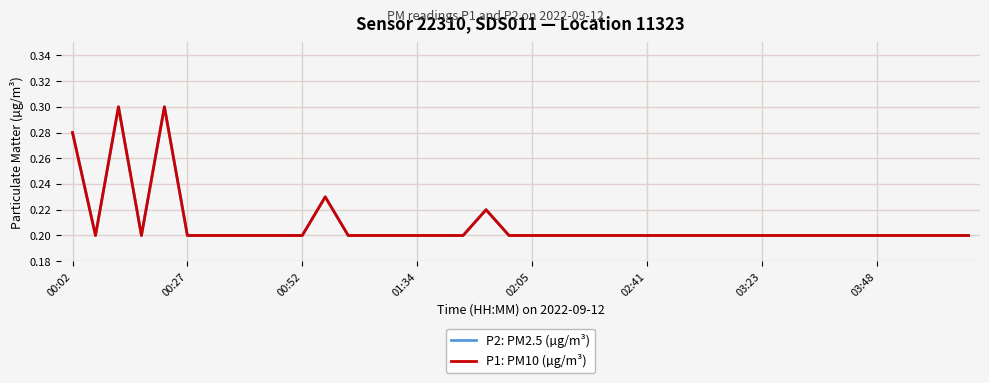

What is the average value of the P1: PM10 (µg/m³) series?

0.2